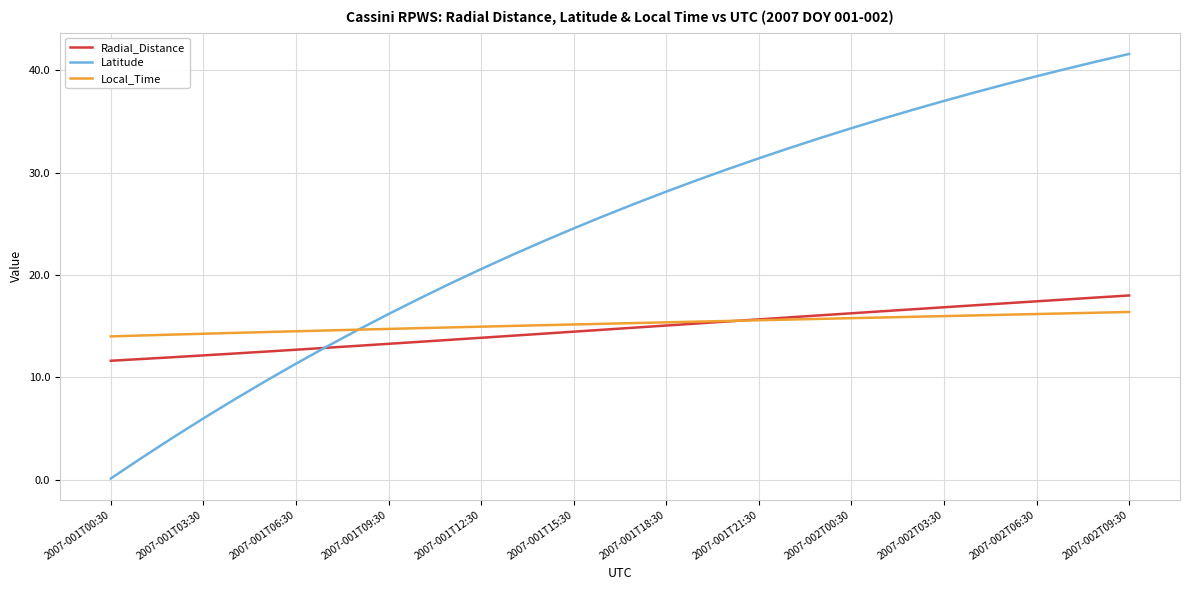

Which series has the largest total across all categories?

Latitude